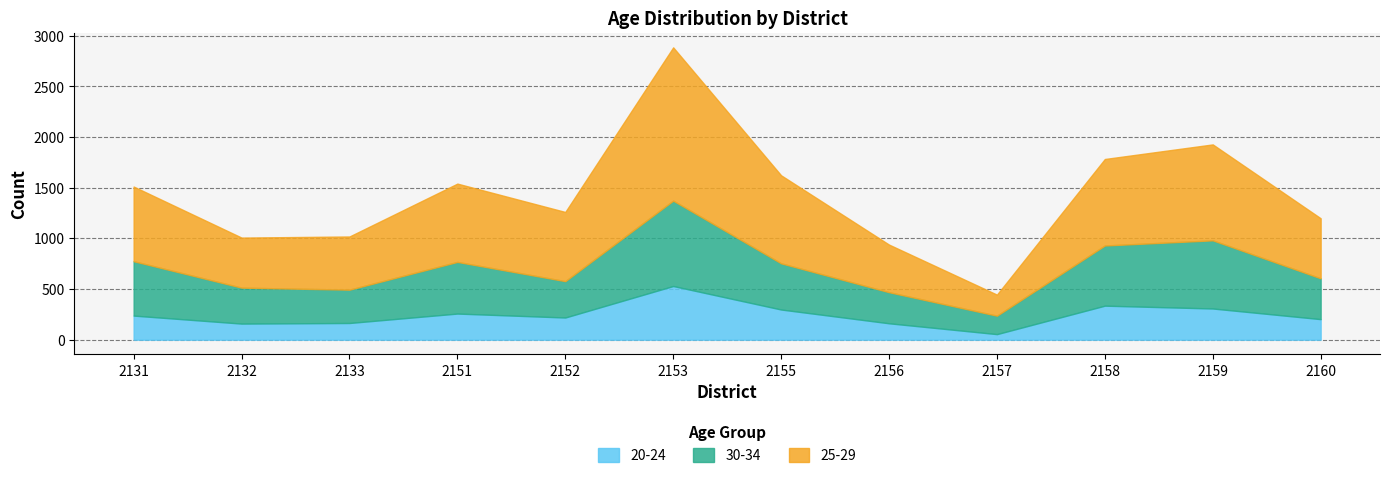

True or false: 30-34 and 25-29 cross at least once.

False